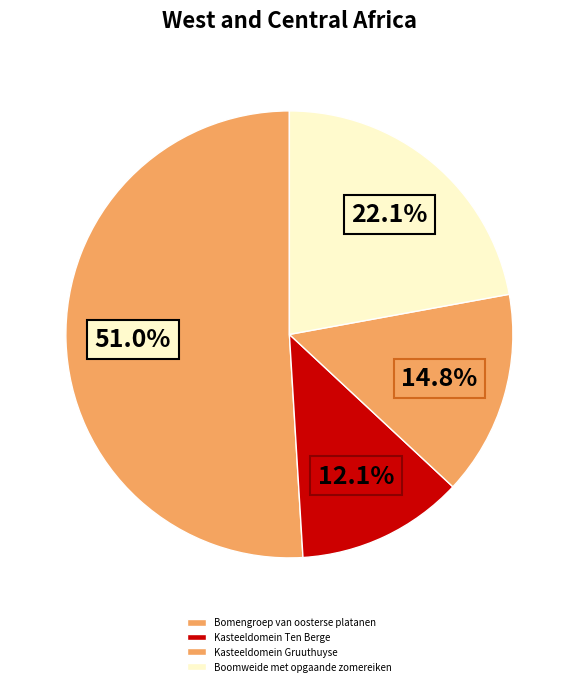

What percentage do Boomweide met opgaande zomereiken and Kasteeldomein Gruuthuyse together represent?

36.9%